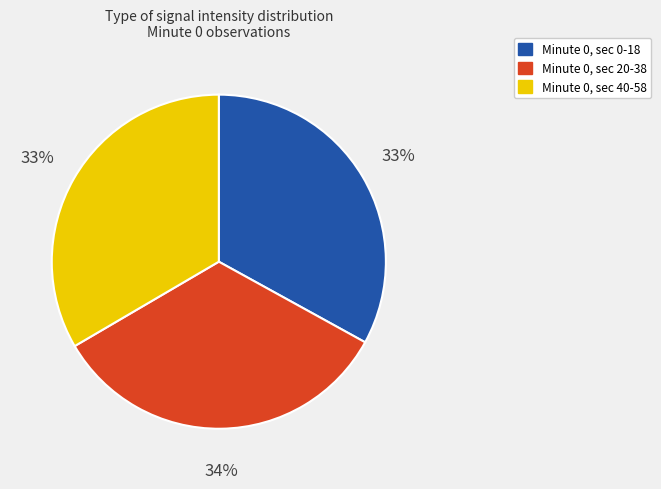

To the nearest percent, what is the difference between the largest and smallest slice percentages?

1%